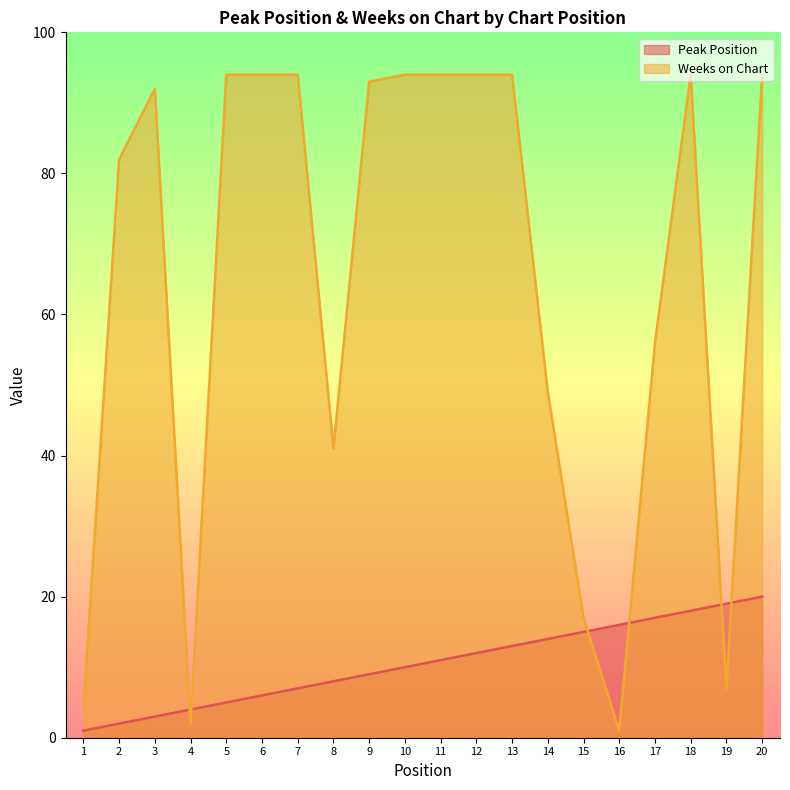

Is it true that Peak Position equals 14 at 14?

True